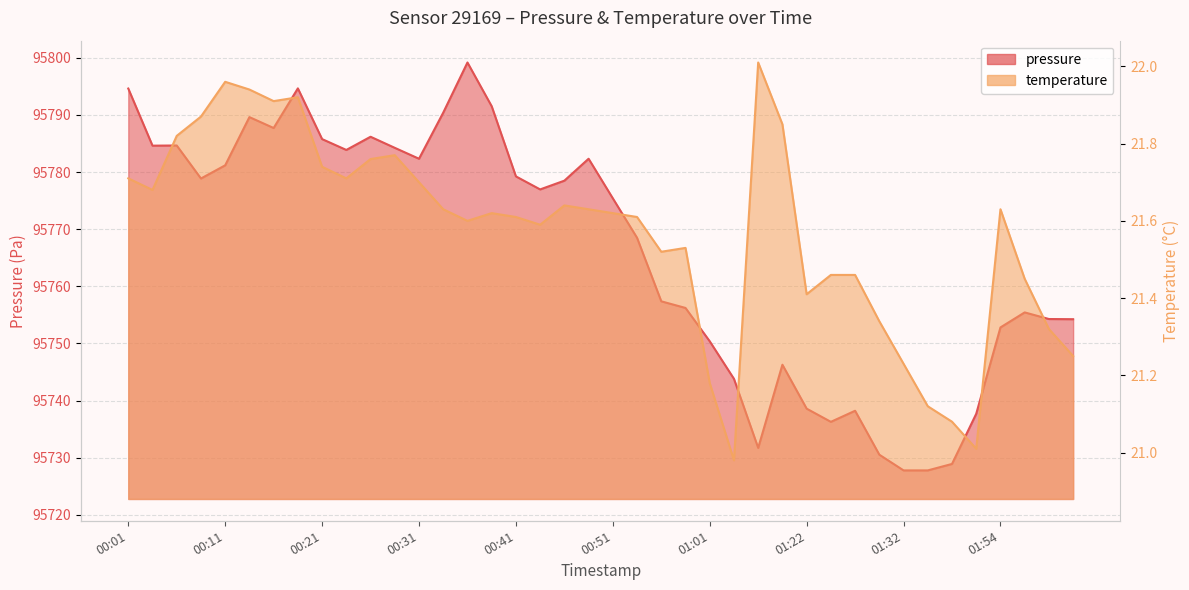

What position from the right is 00:16?

34